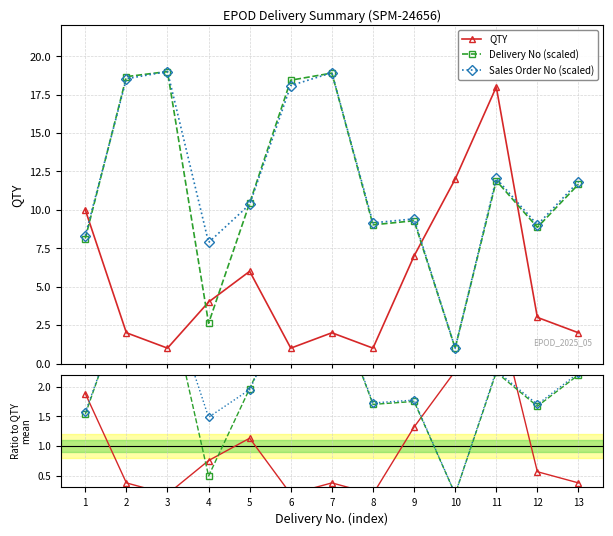

How many interior local peaks does the QTY series have?

3